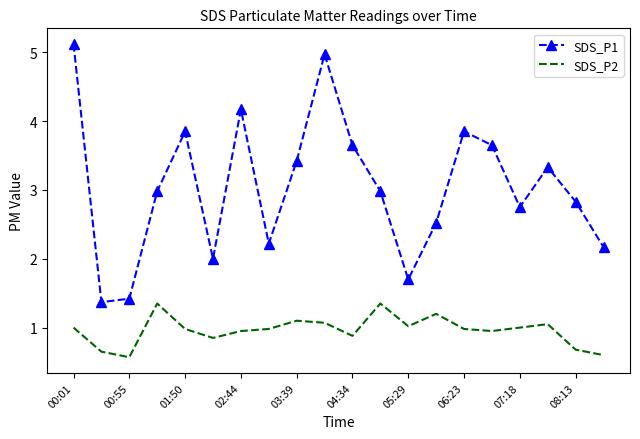

Rank the series by their average value, from highest to lowest.

SDS_P1, SDS_P2